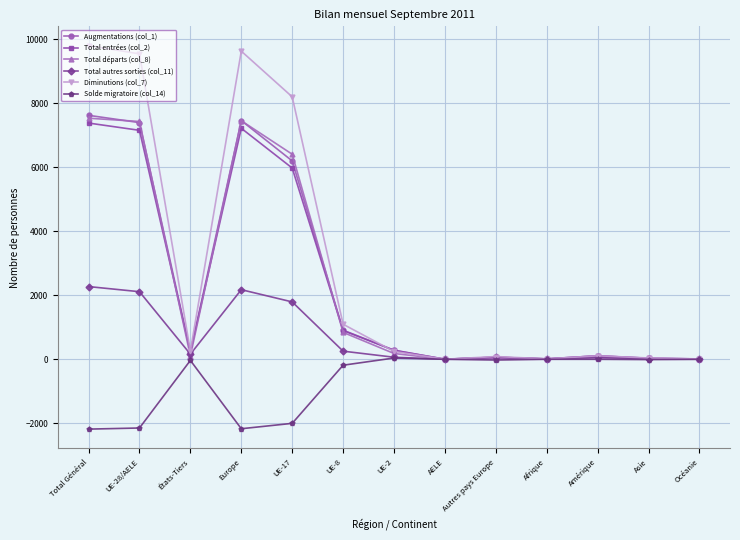

Which series has the widest spread of values?

Diminutions (col_7)